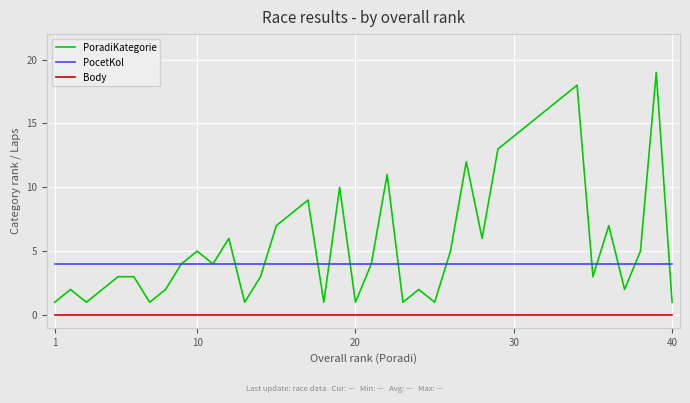

Reading left to right, transcribe all the data shown in this chart.

PoradiKategorie: 1	2	1	2	3	3	1	2	4	5	4	6	1	3	7	8	9	1	10	1	4	11	1	2	1	5	12	6	13	14	15	16	17	18	3	7	2	5	19	1
PocetKol: 4	4	4	4	4	4	4	4	4	4	4	4	4	4	4	4	4	4	4	4	4	4	4	4	4	4	4	4	4	4	4	4	4	4	4	4	4	4	4	4
Body: 0	0	0	0	0	0	0	0	0	0	0	0	0	0	0	0	0	0	0	0	0	0	0	0	0	0	0	0	0	0	0	0	0	0	0	0	0	0	0	0